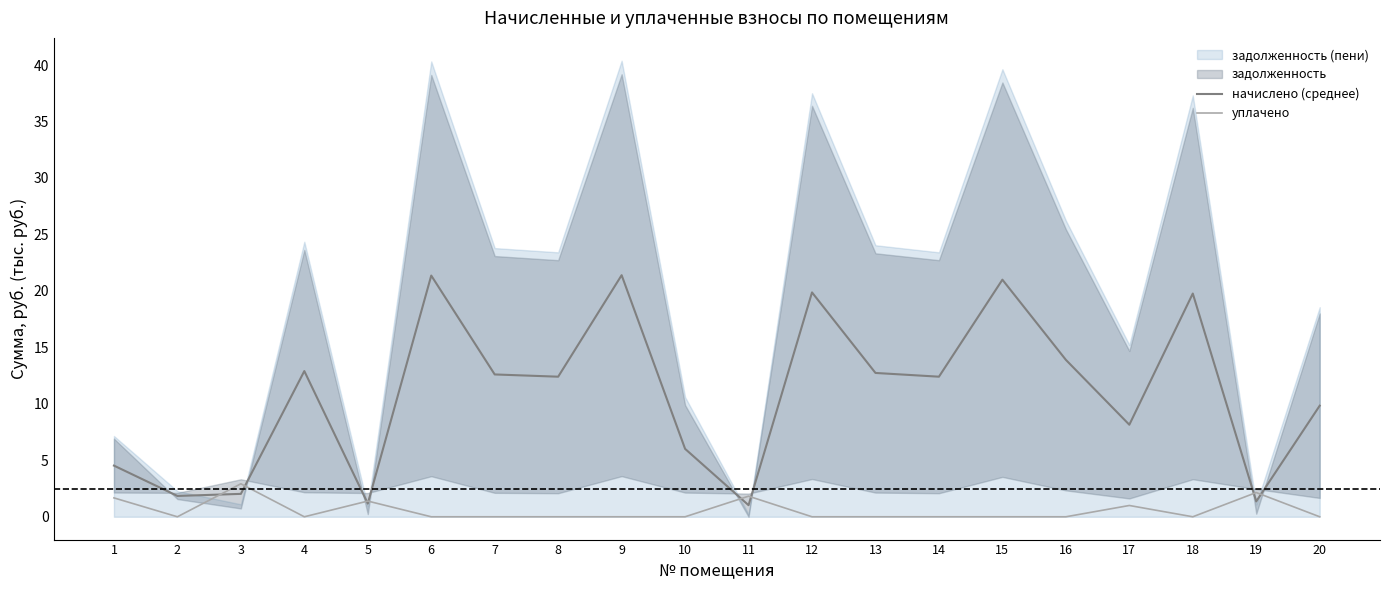

True or false: уплачено and начислено (среднее) intersect in this chart.

True